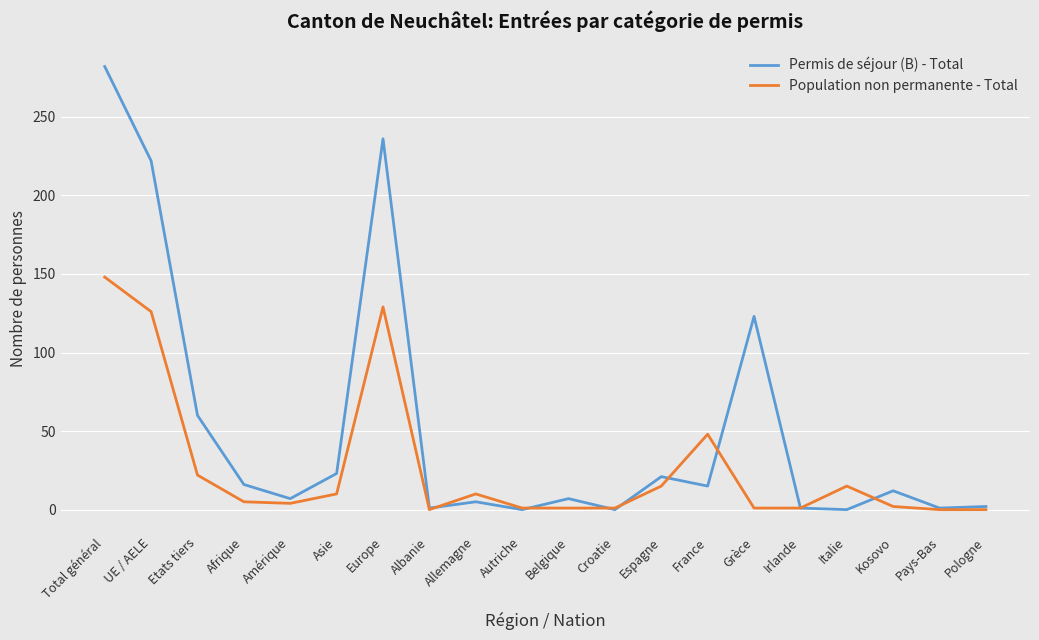

List the series in order of their peak value, highest first.

Permis de séjour (B) - Total, Population non permanente - Total